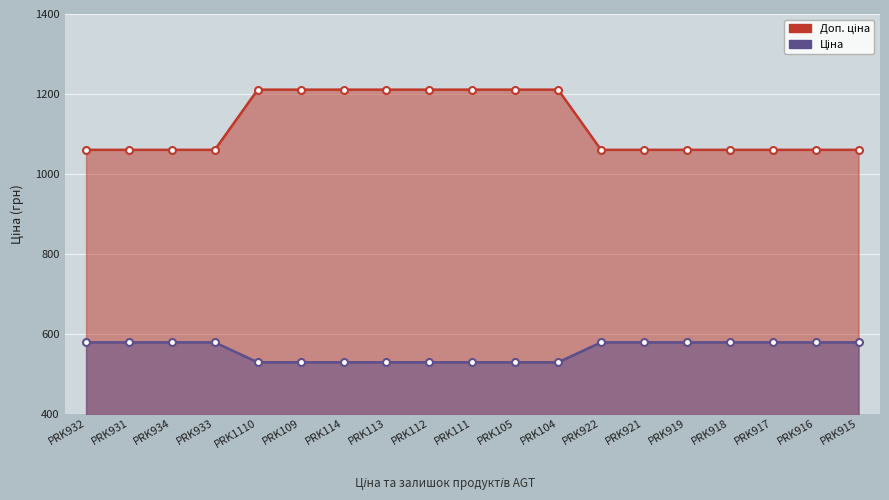

True or false: Ціна has a value of 1782.3 at PRK114.

False